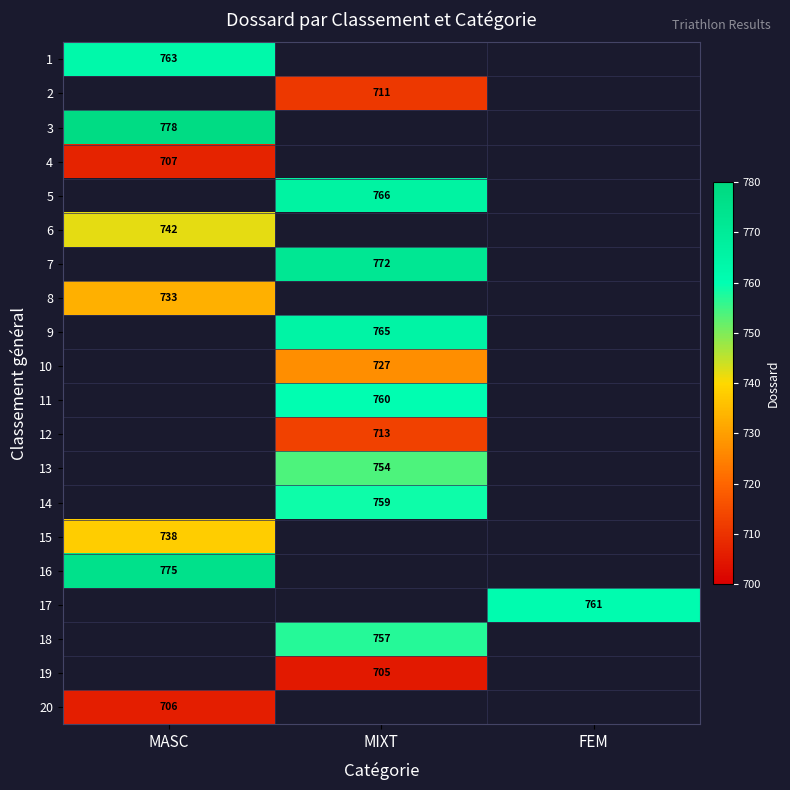

True or false: 8 has a value of 170 at MASC.

False